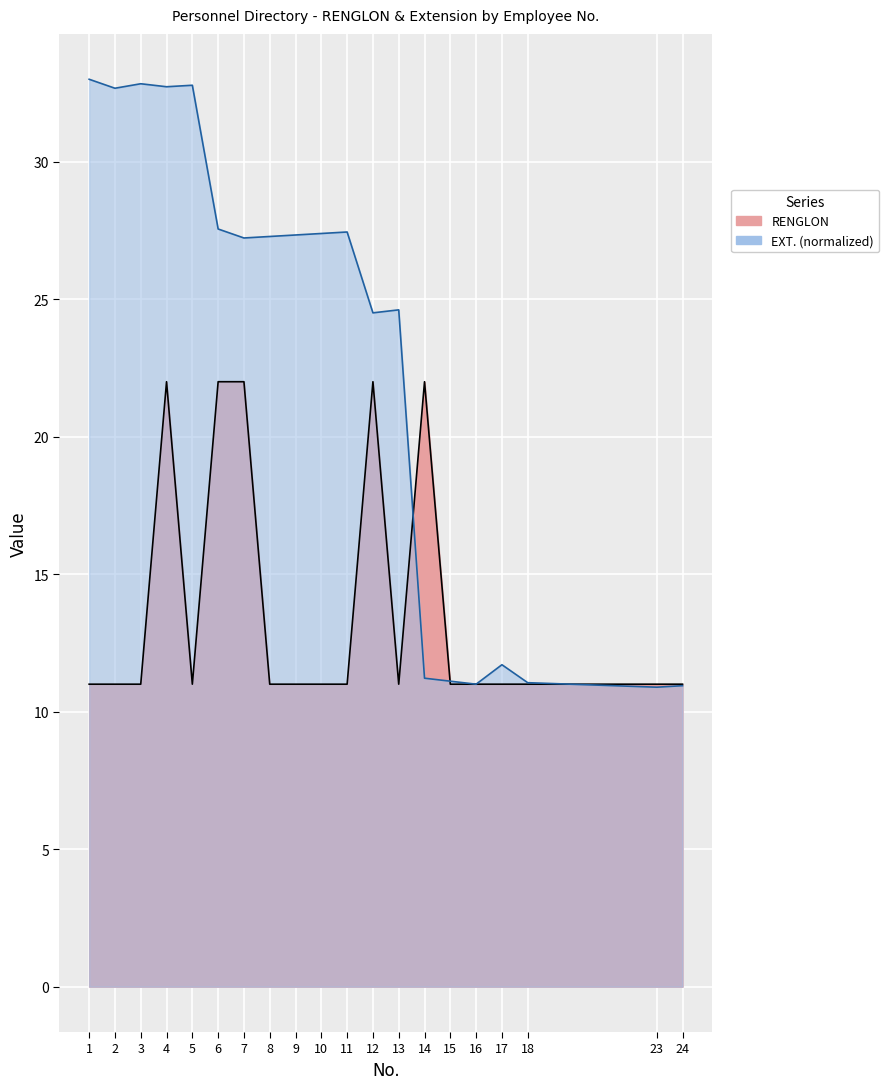

At which category is the sum across all series the highest?

4